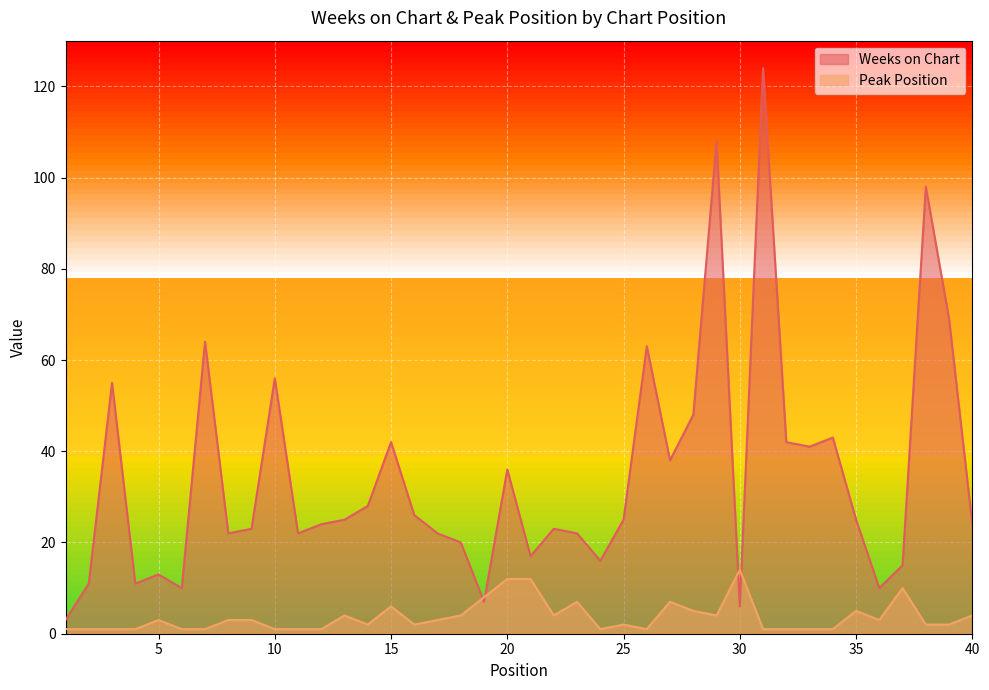

The value of Peak Position at 23 is 7. True or false?

True